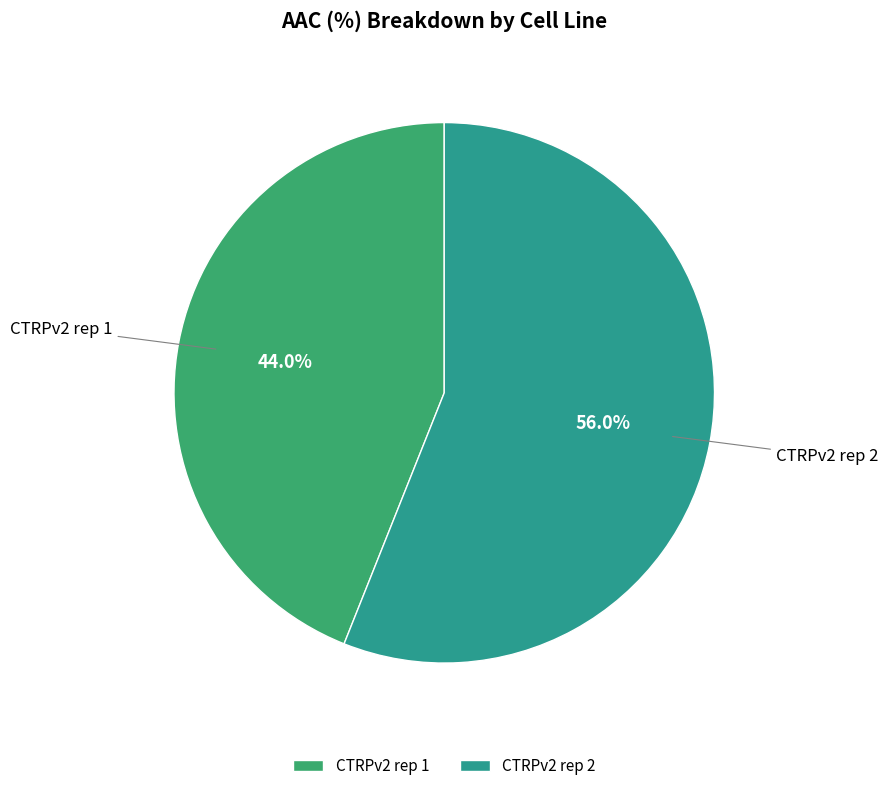

What percentage is the CTRPv2 rep 2 slice, to the nearest percent?

56%